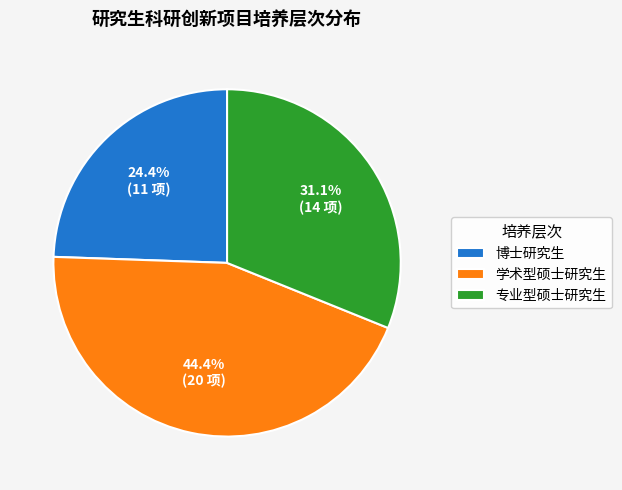

To the nearest percent, what is the average slice percentage?

33%